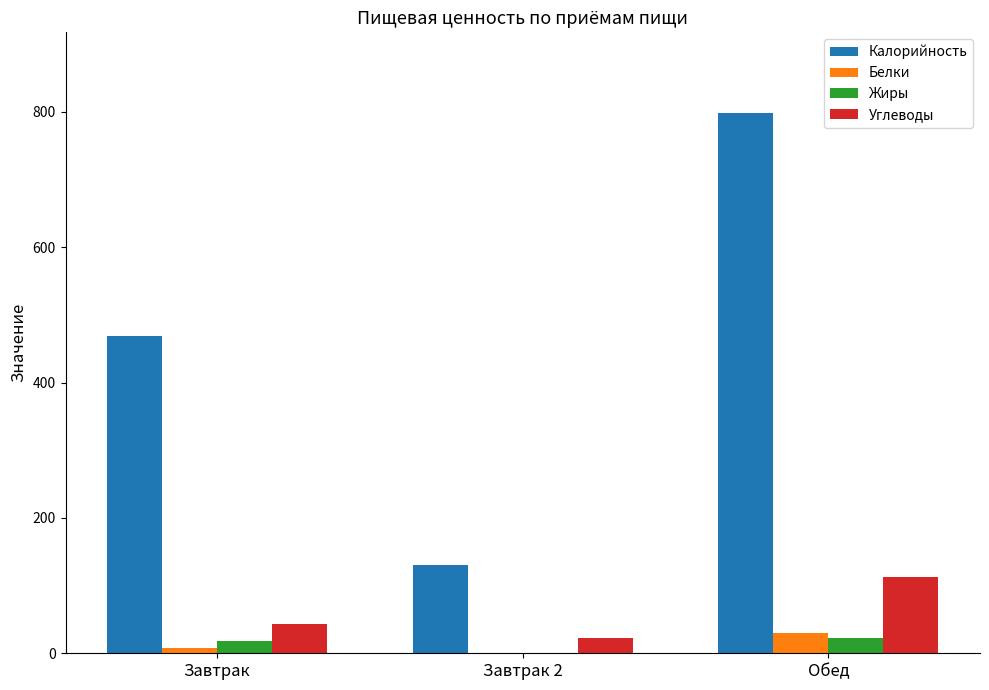

How many groups of bars are there?

3